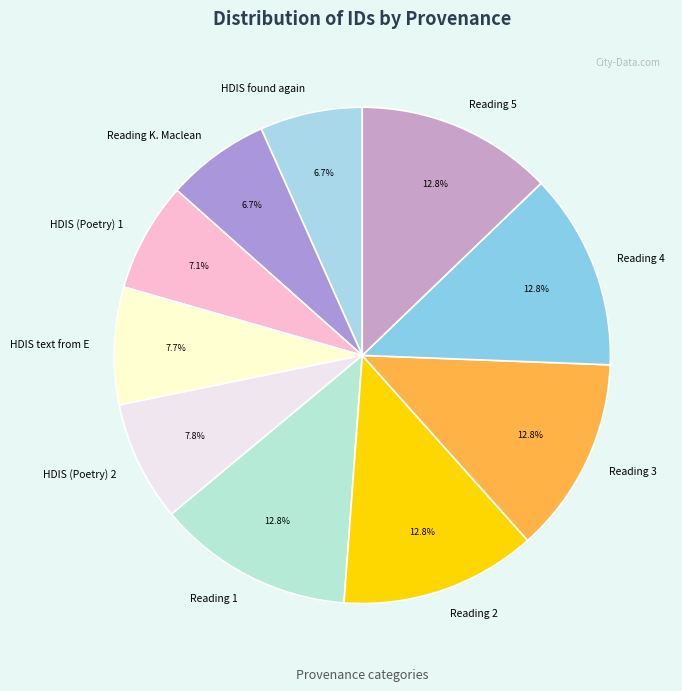

Is there any slice that represents more than half of the pie?

No